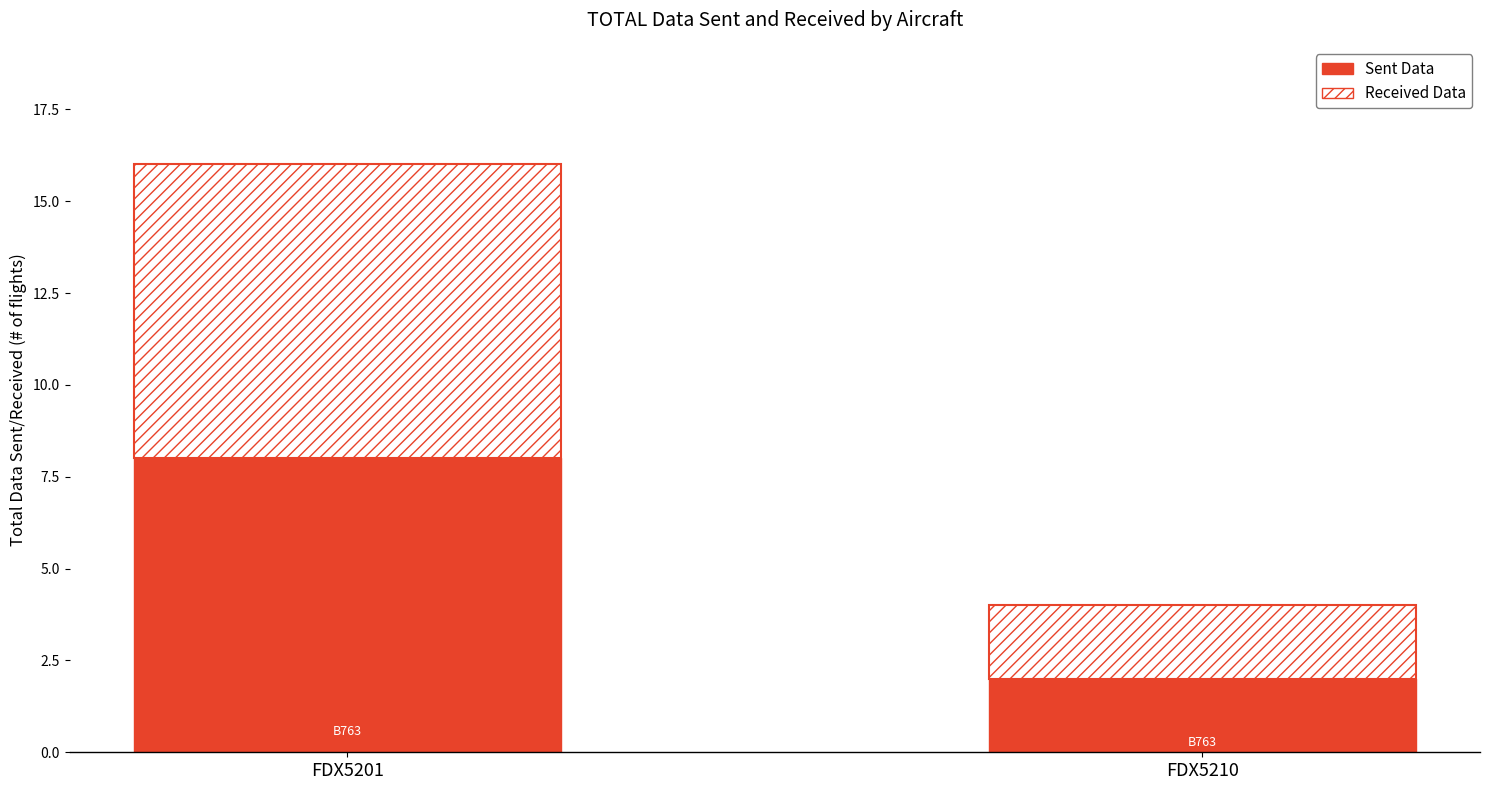

How many distinct data groups are displayed?

2